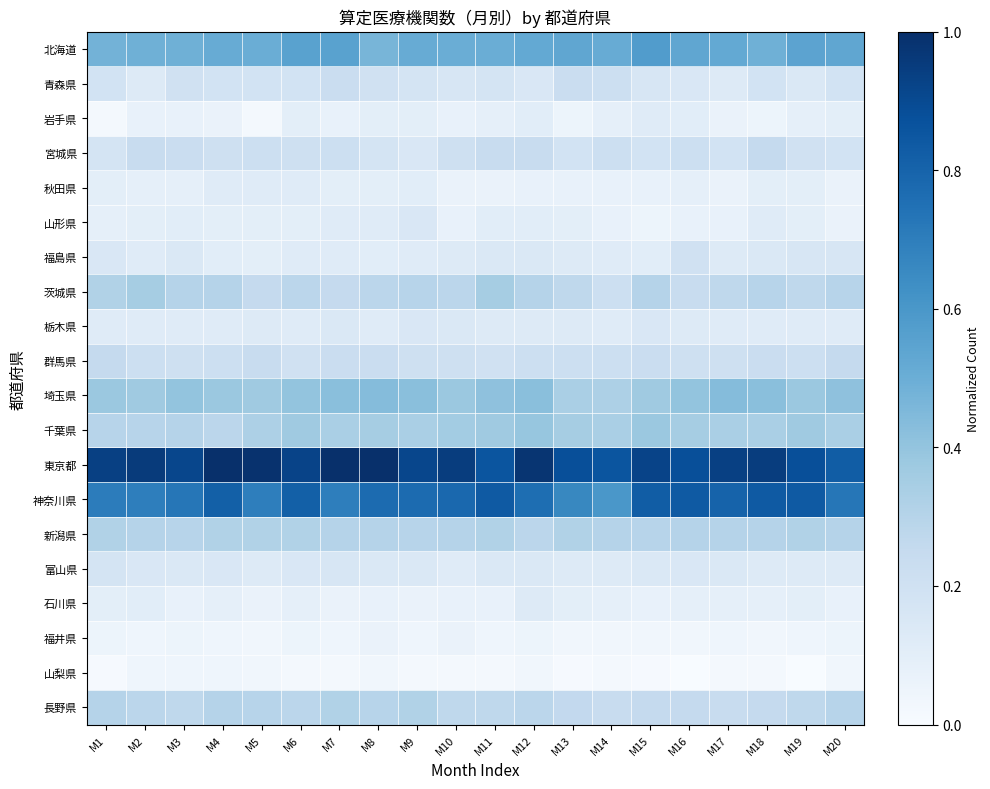

At how many categories does at least one series exceed 0?

20